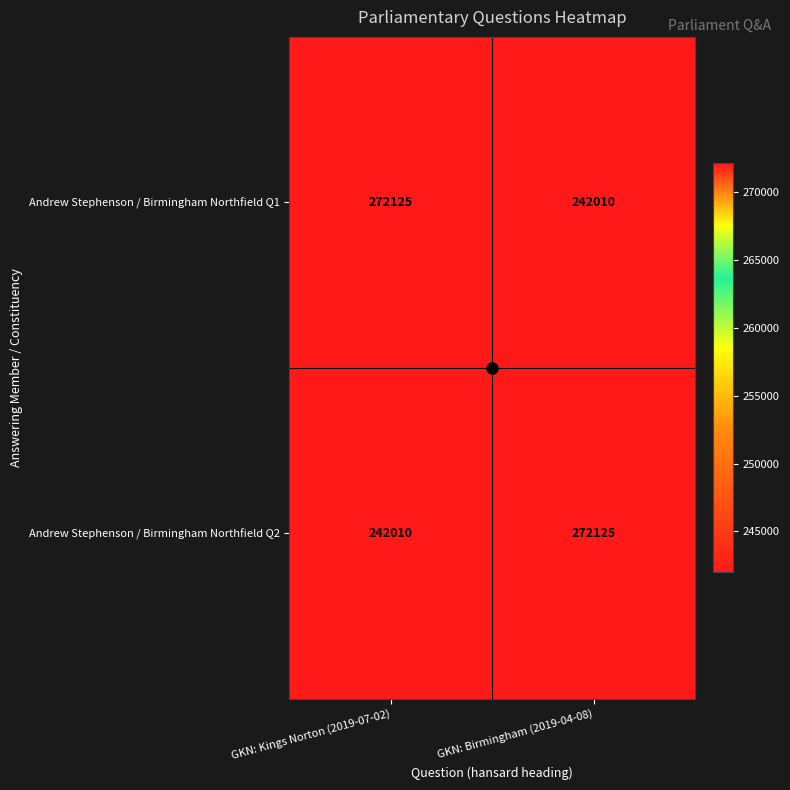

How many distinct data groups are displayed?

2